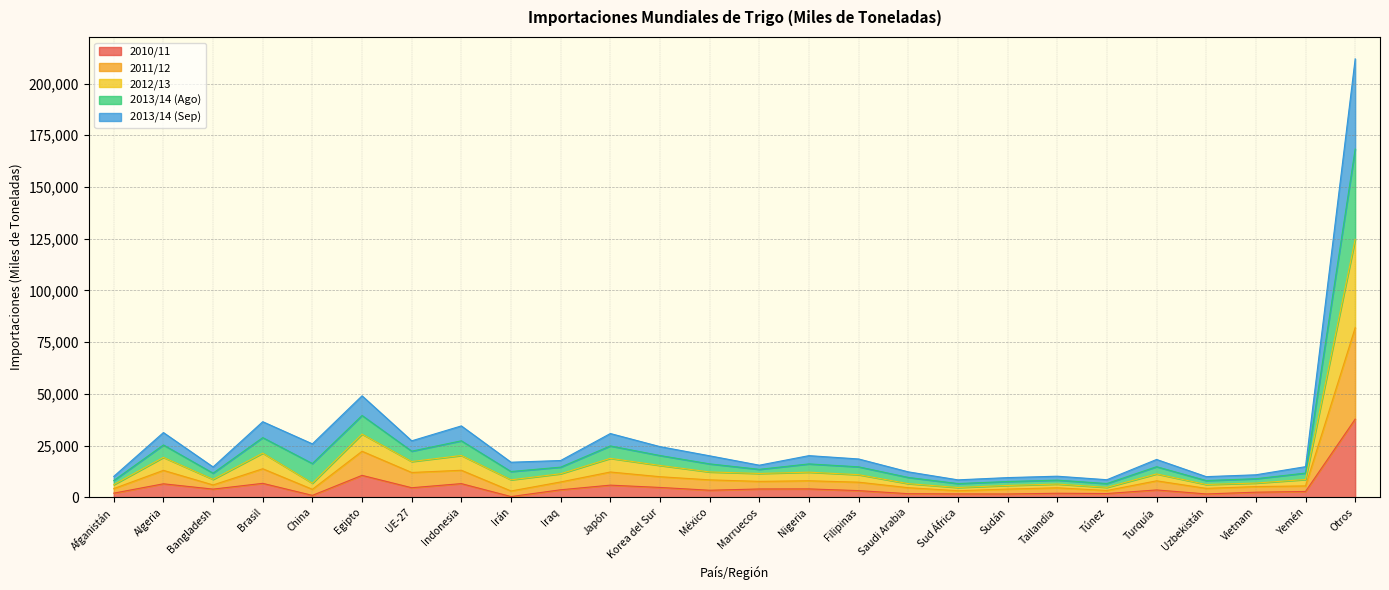

Is it true that 2012/13 equals 27168 at México?

False